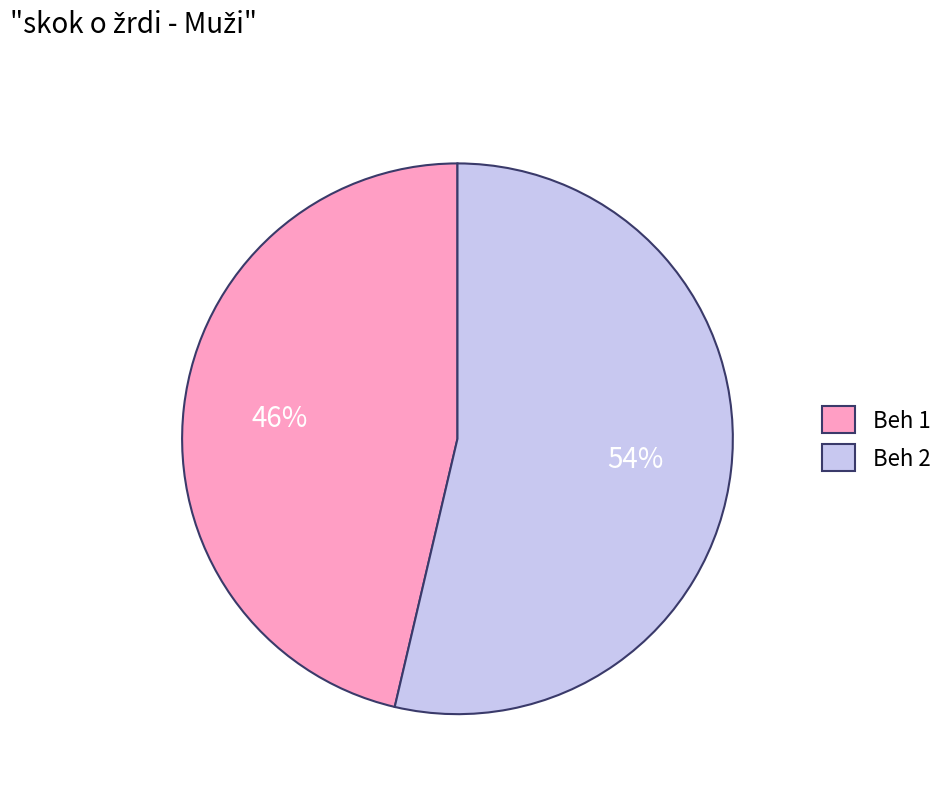

Does any single category account for the majority?

Yes